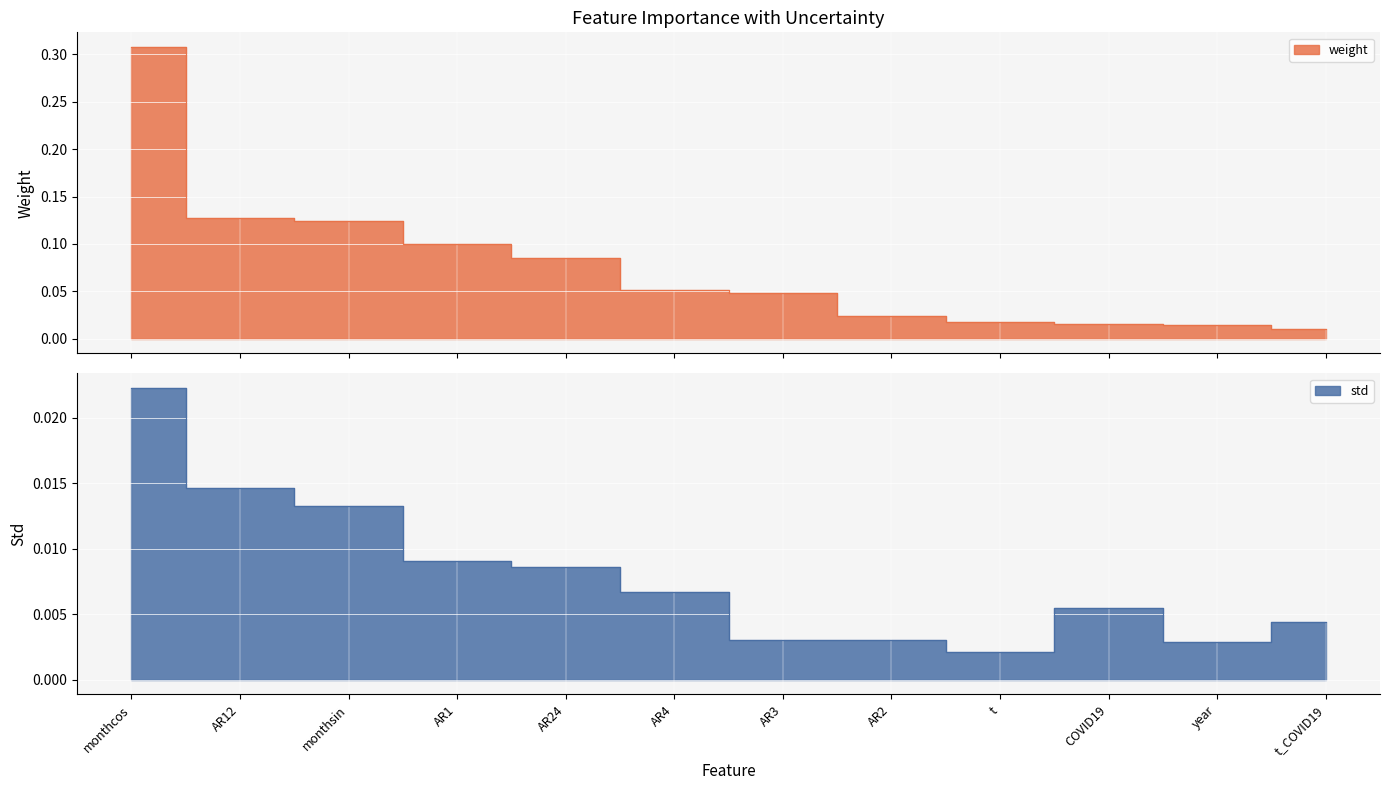

Does the chart display data point markers on the line(s)?

No